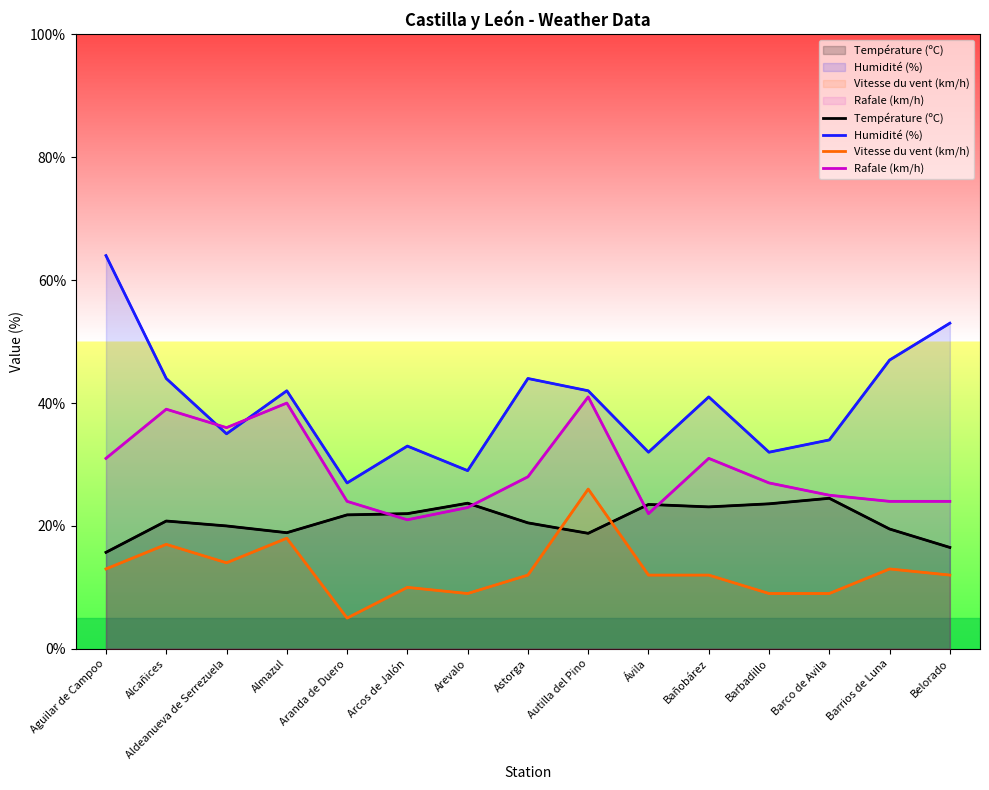

After their last crossing, which series has the higher values: Rafale (km/h) or Température (ºC)?

Rafale (km/h)